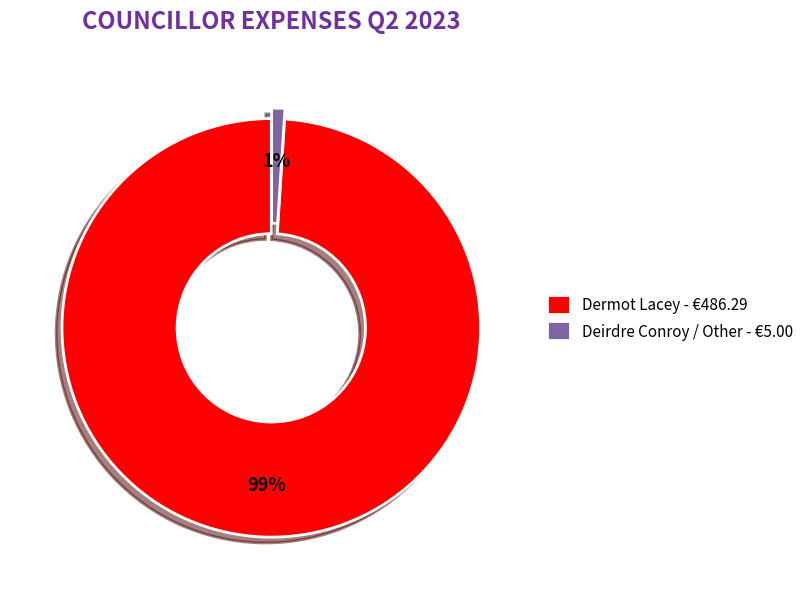

What is the majority slice?

Dermot Lacey - €486.29